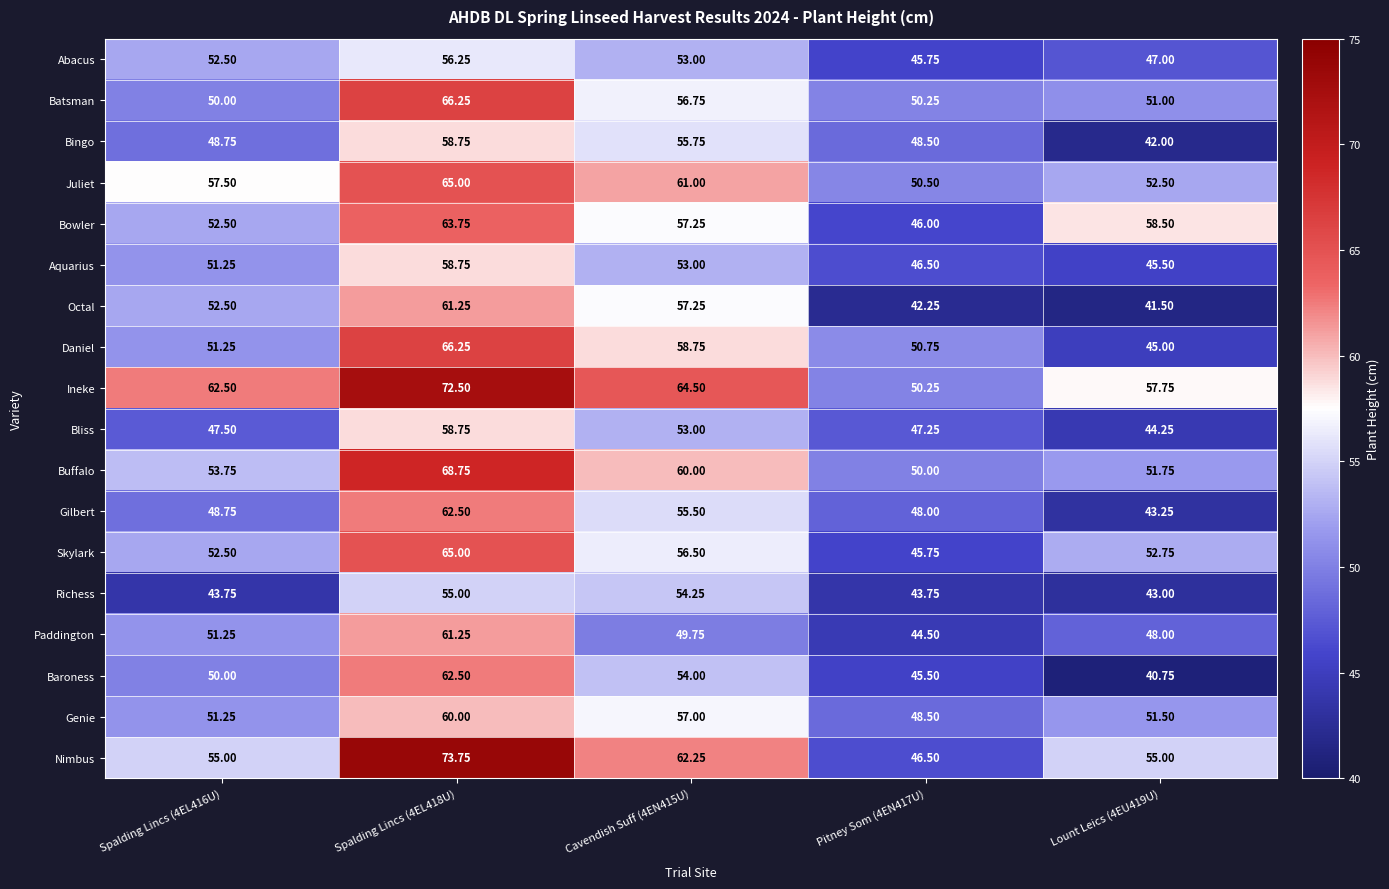

Which series has the largest total across all categories?

Ineke